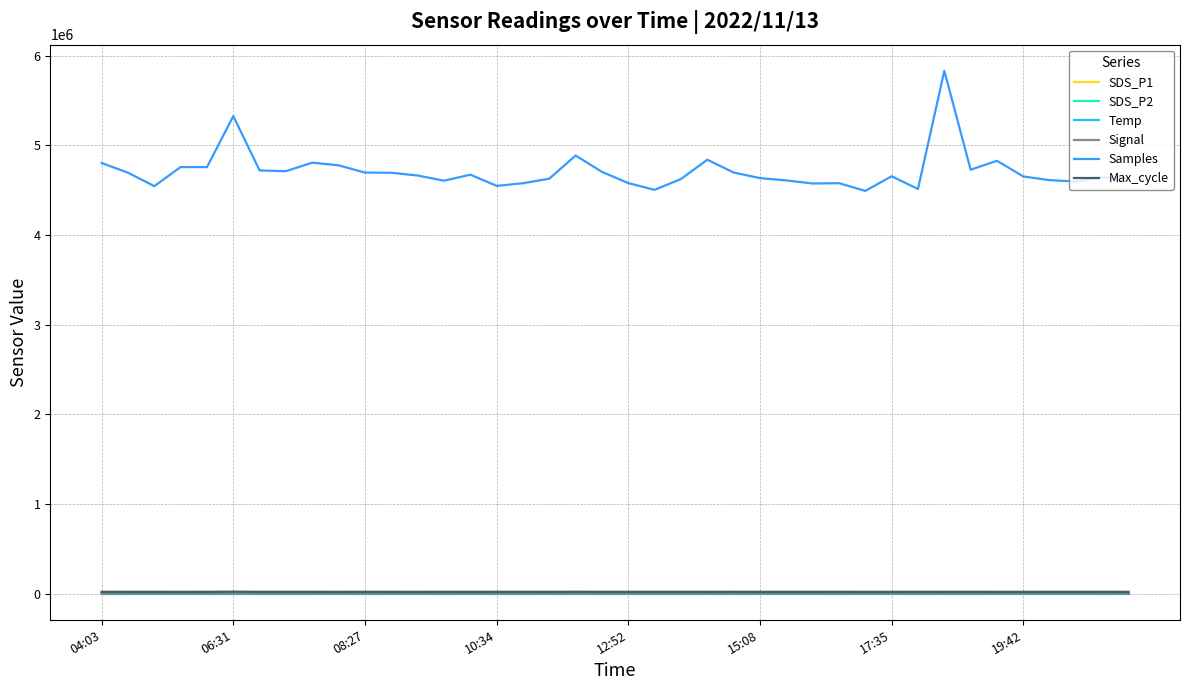

True or false: Samples and SDS_P2 intersect in this chart.

False